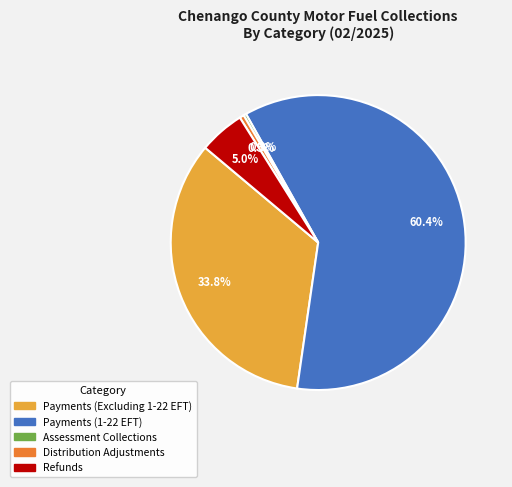

Which slice represents more than half of the pie?

Payments (1-22 EFT)